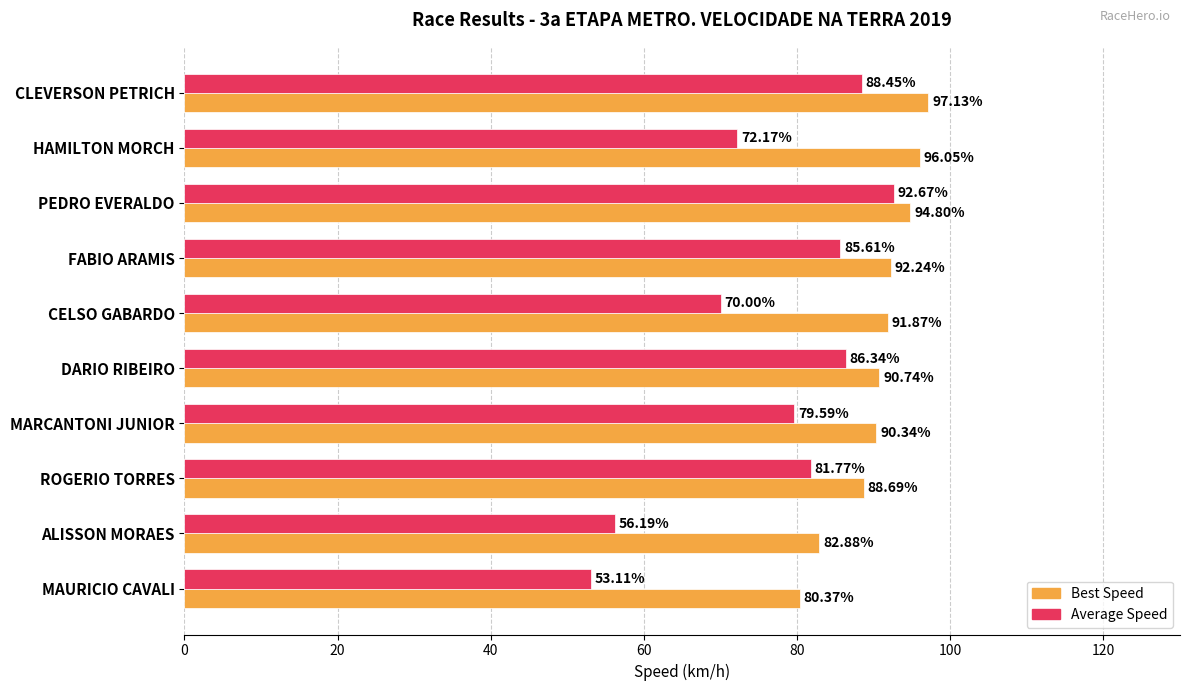

How many values in the Best Speed series exceed 91?

5